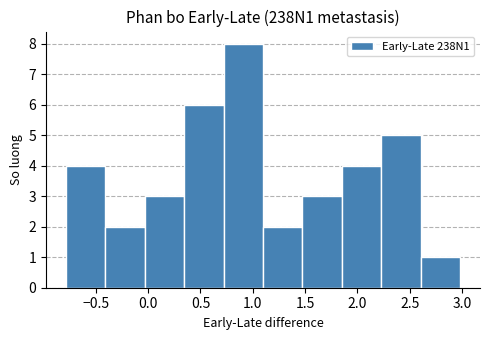

Which range on the x-axis has the tallest bar?

0.70 to 1.10